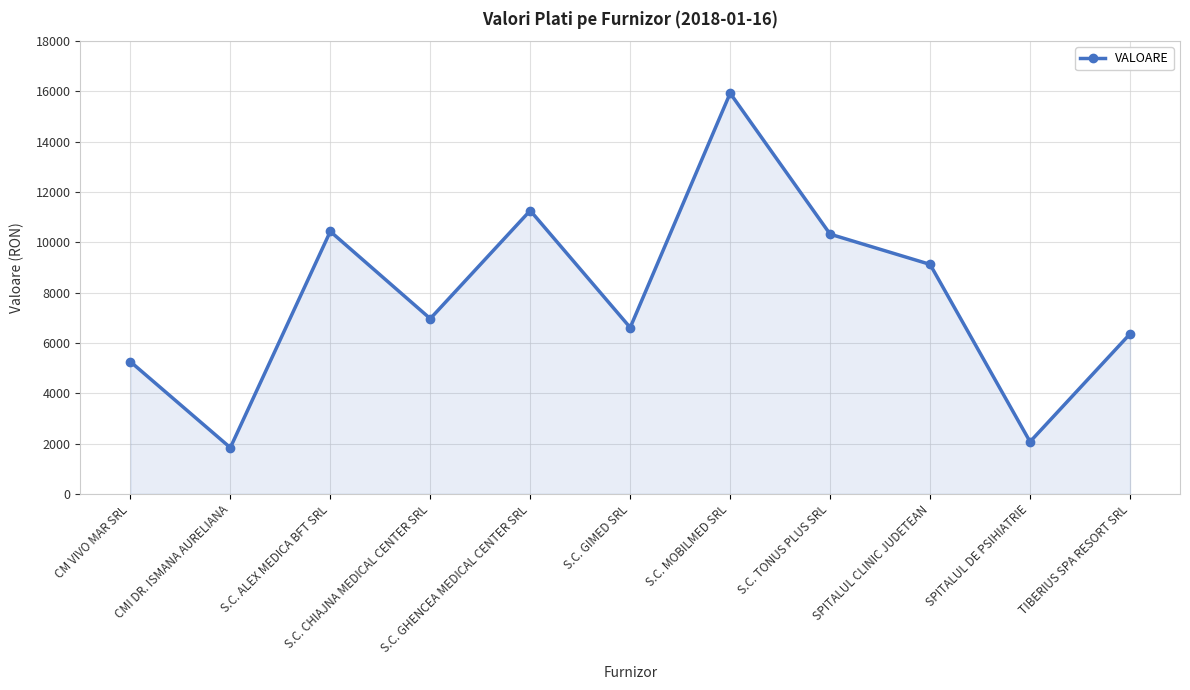

Which label corresponds to the smallest value in the chart?

CMI DR. ISMANA AURELIANA